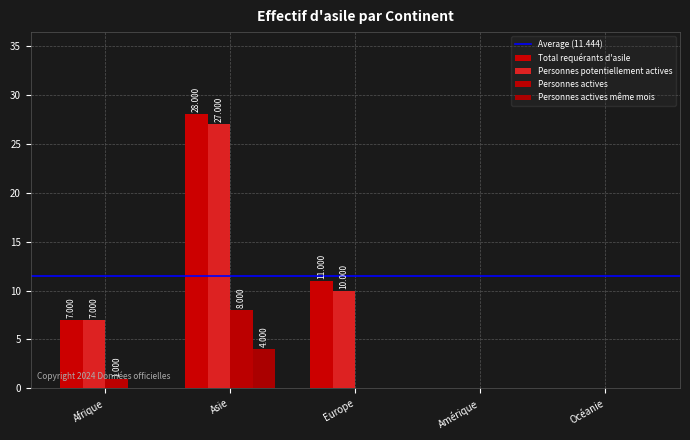

What is the spread (max minus min) of values at Afrique?

7